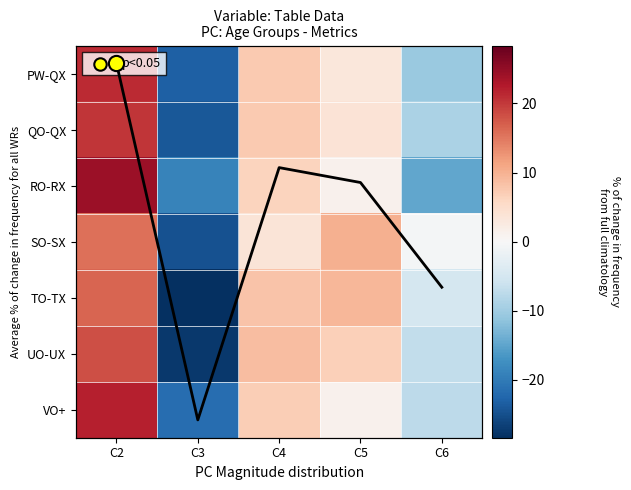

Which series changed the most between C4 and C5?

SO-SX